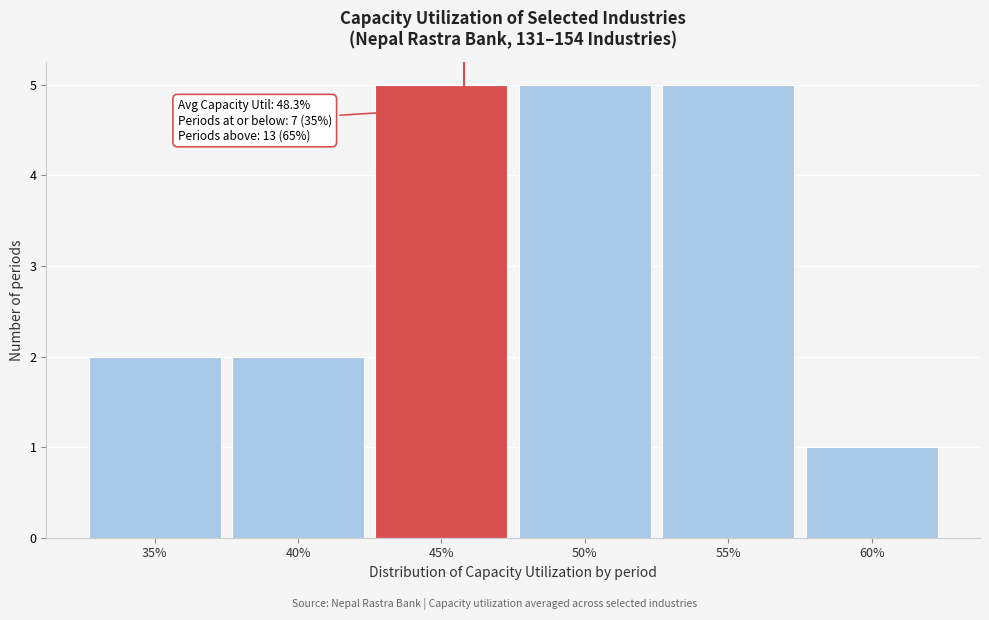

Reading right to left, what are all the values shown in this chart?

1	5	5	5	2	2